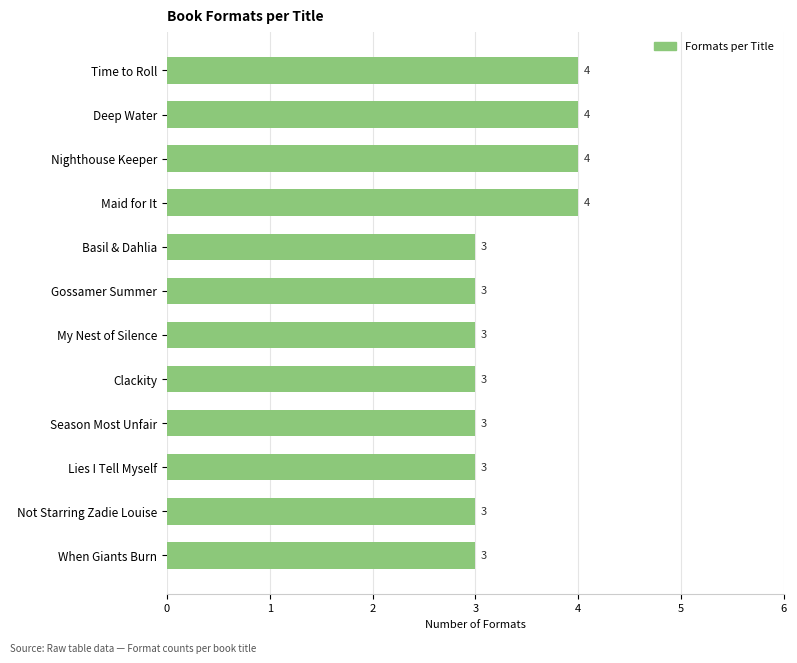

What is the maximum value shown in the chart?

4